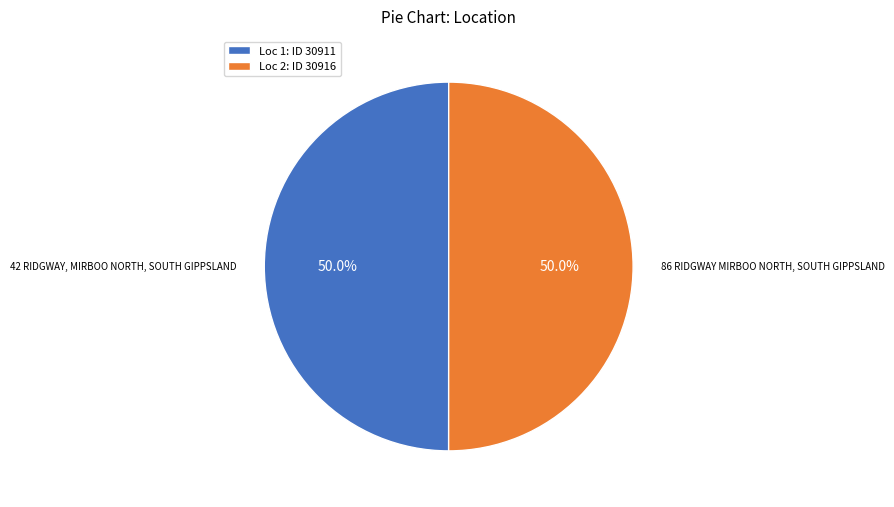

Combined, do 86 RIDGWAY MIRBOO NORTH, SOUTH GIPPSLAND and 42 RIDGWAY, MIRBOO NORTH, SOUTH GIPPSLAND account for over 50%?

Yes